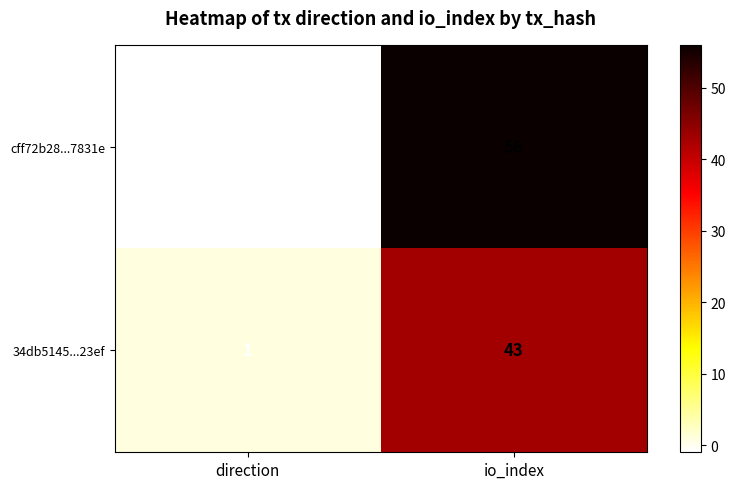

Between direction and io_index, which series saw the biggest shift?

cff72b28...7831e